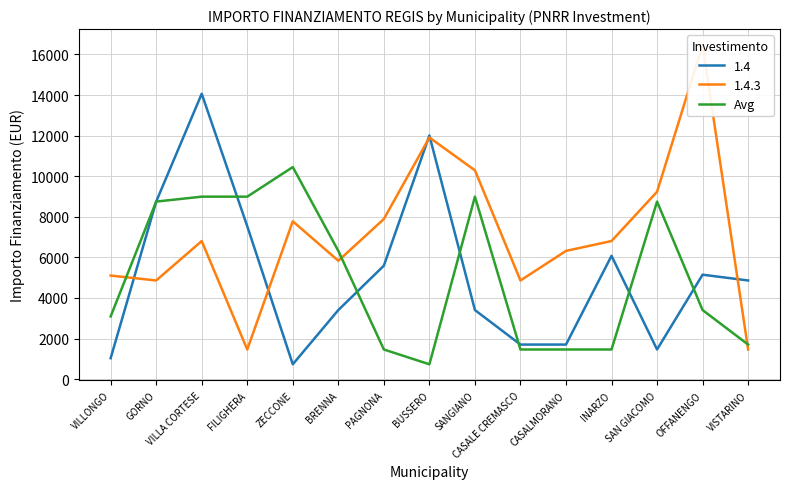

Which has a higher value, PAGNONA or VISTARINO?

VISTARINO